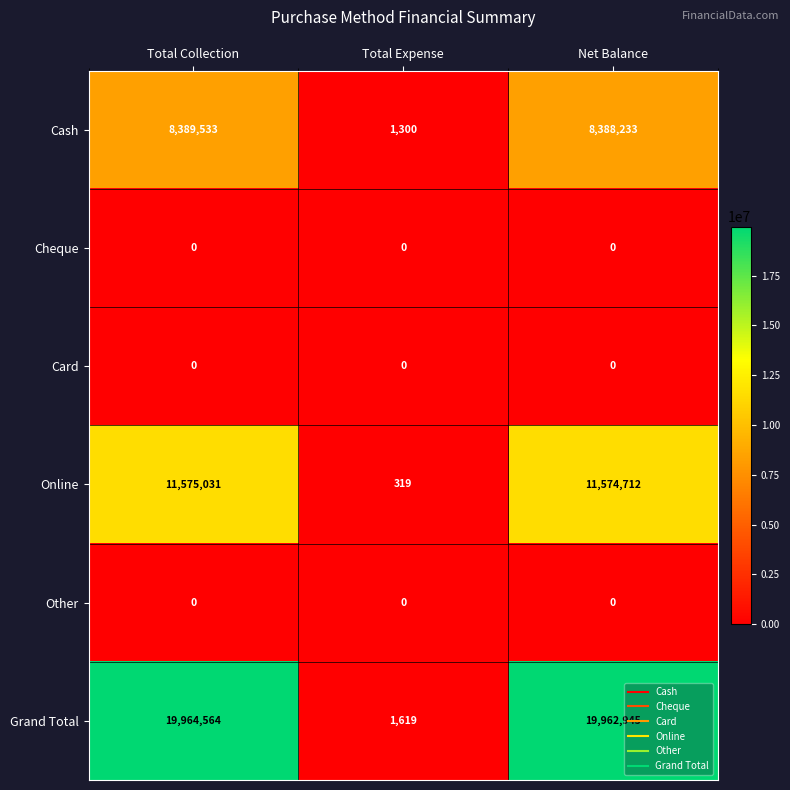

Which category has the highest value across all series?

Total Collection